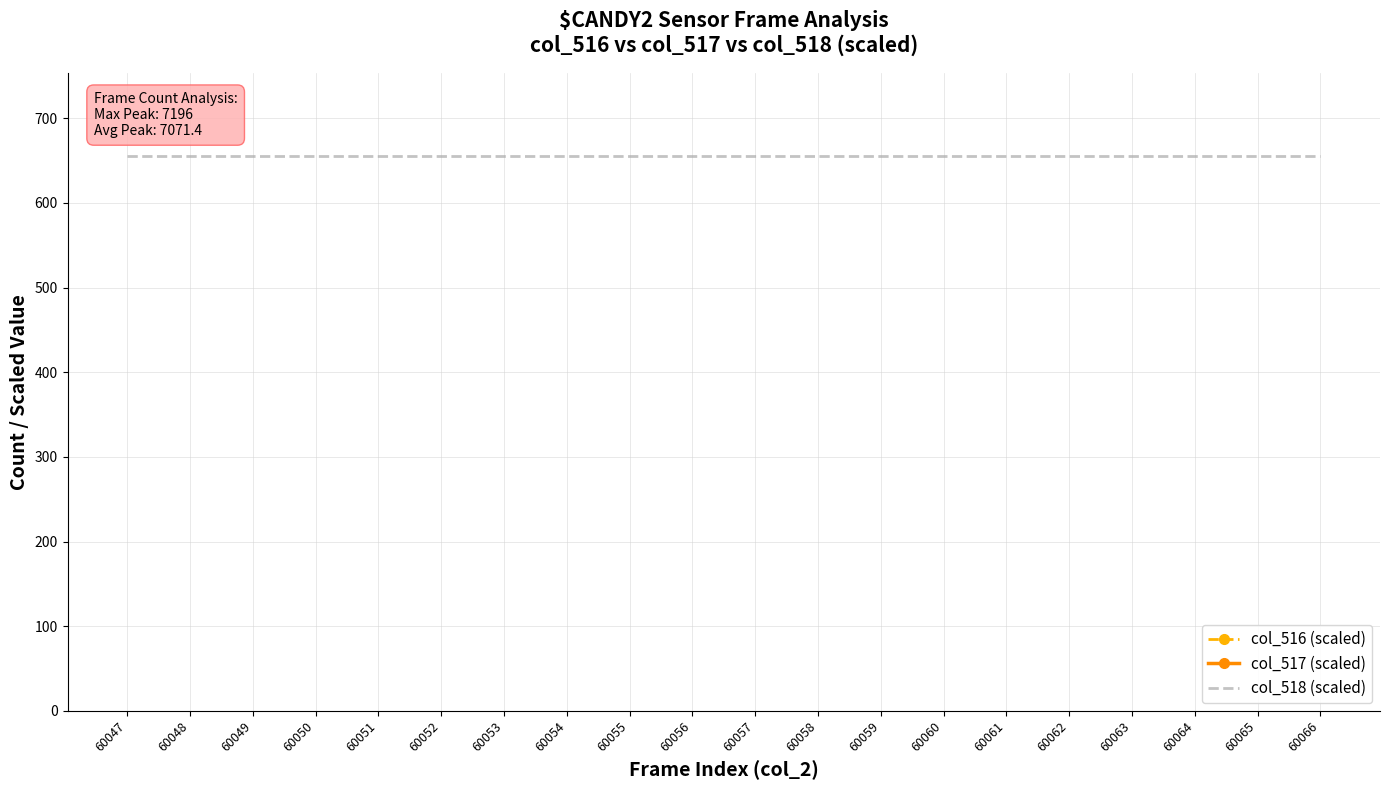

How many interior local valleys does the col_516 (scaled) series have?

6